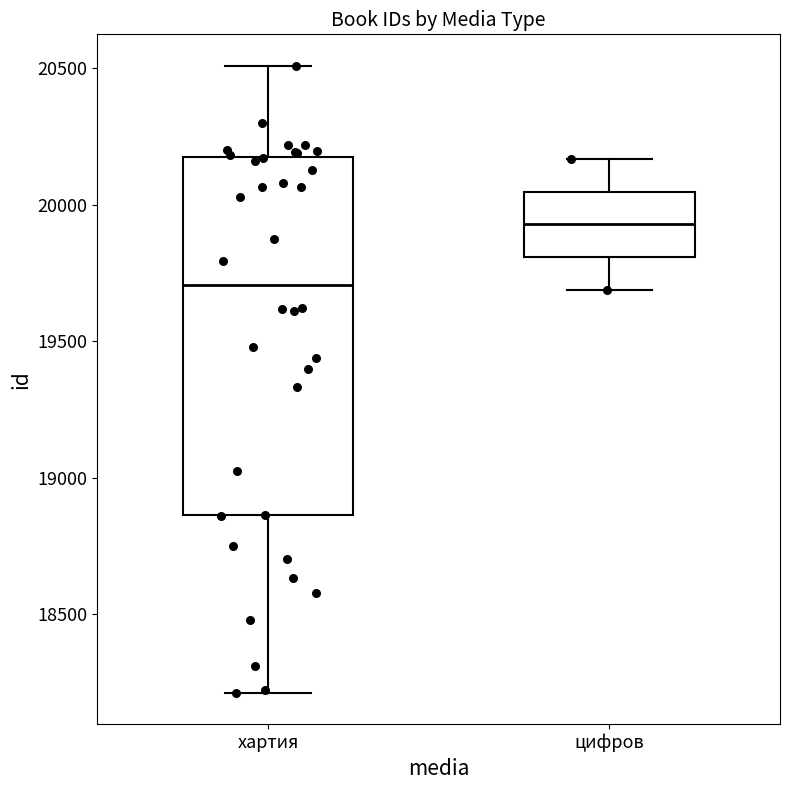

Where does the upper whisker of the box for хартия end on the y-axis? The values are not printed on the chart, so give them approximately, as read against the axis.

20500